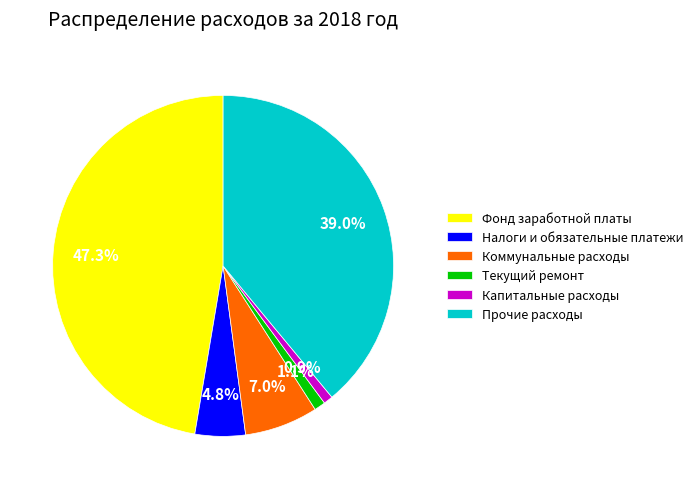

Which category has the biggest portion of the pie?

Фонд заработной платы